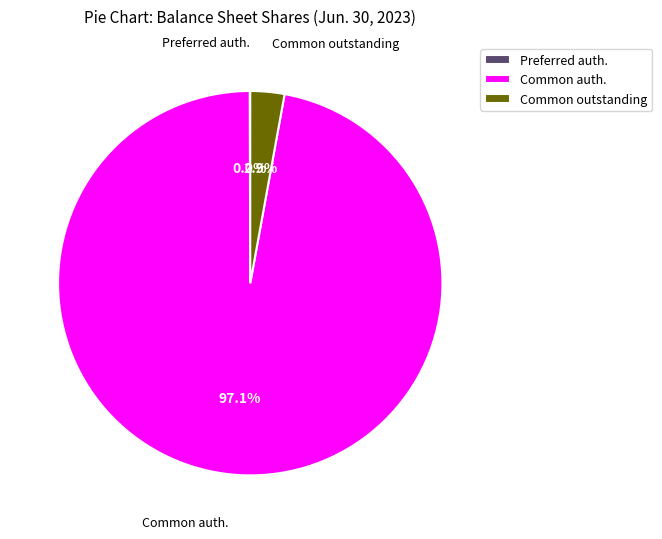

Which category has the biggest portion of the pie?

Common auth.